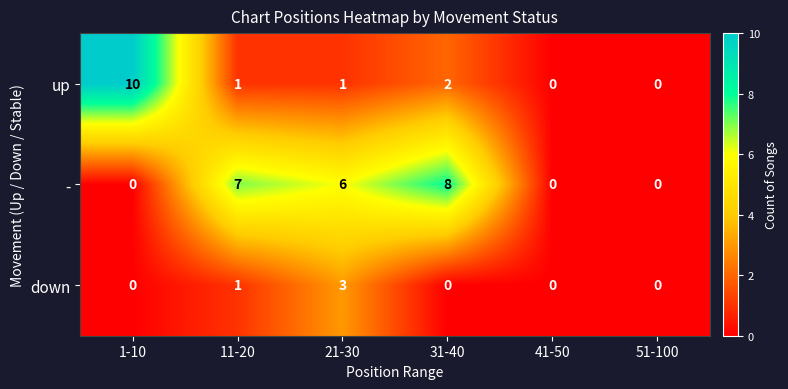

Rank the series by their maximum value, from highest to lowest.

up, -, down